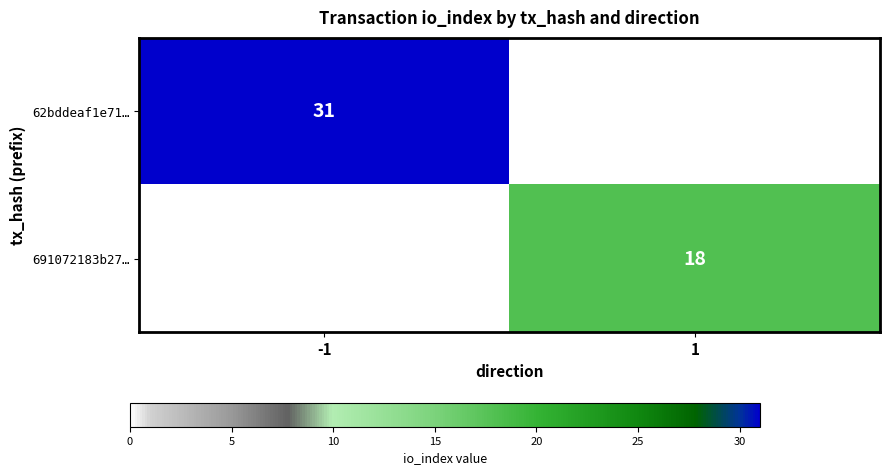

The value of 62bddeaf1e71… at -1 is 31. True or false?

True